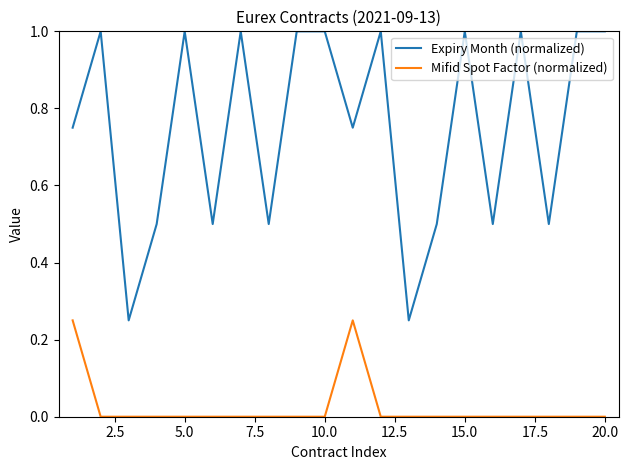

What is the sum of all Mifid Spot Factor (normalized) values?

0.5